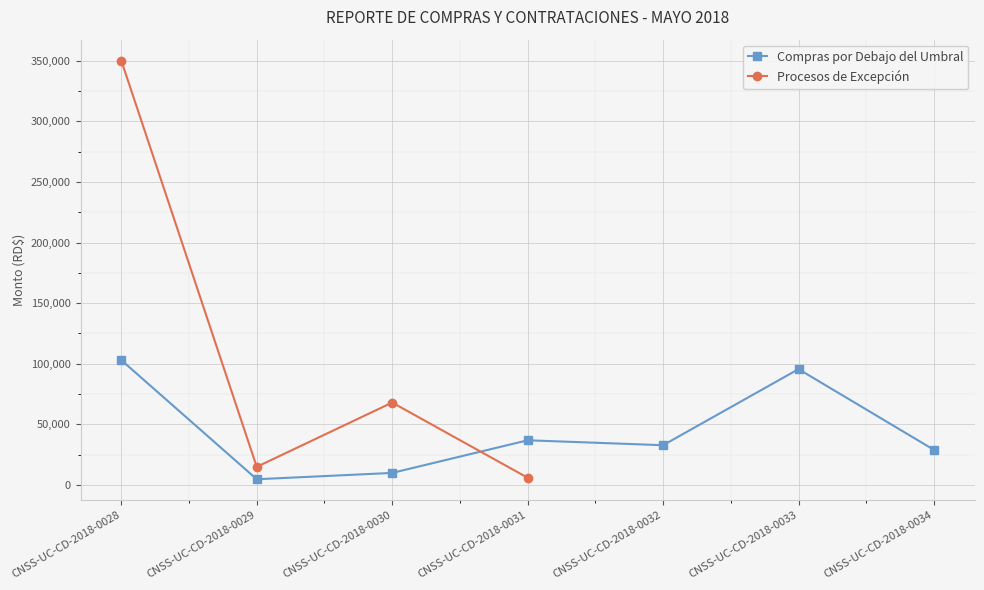

What is the difference between the maximum and second lowest values?

93016